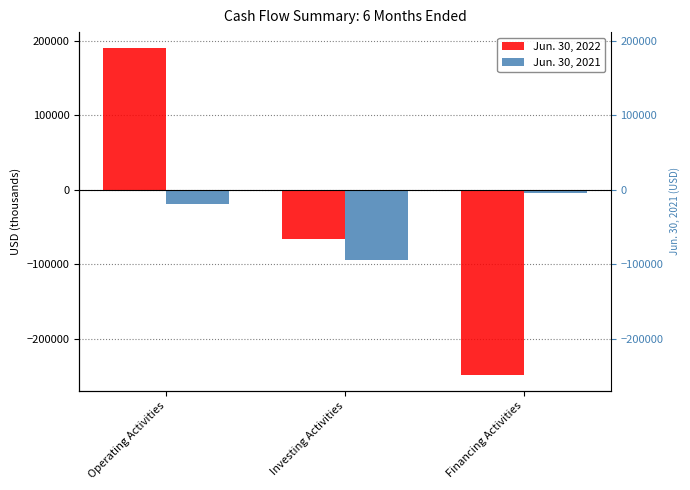

Is the value of Jun. 30, 2021 at Financing Activities greater than the value of Jun. 30, 2022 at Financing Activities?

Yes